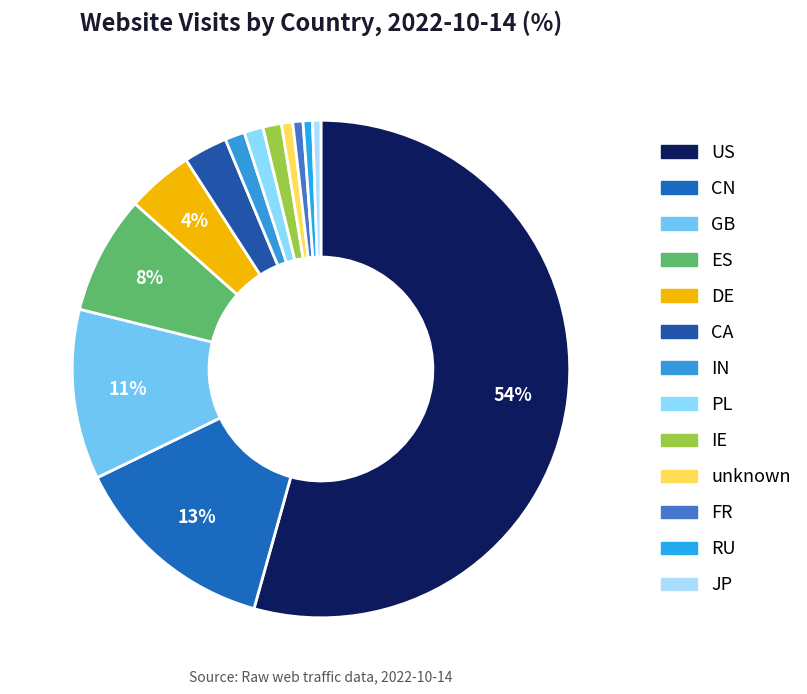

How much of the chart is everything except RU?

99.4%